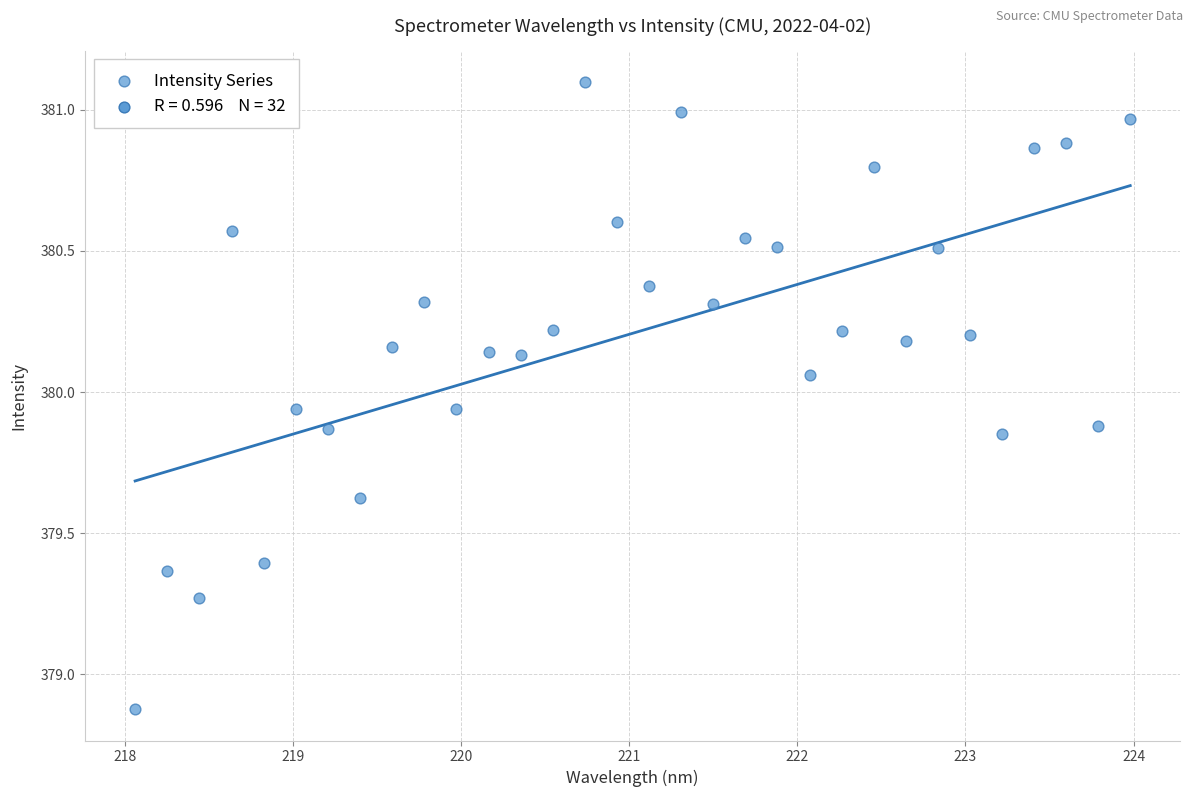

What is the range of X values (max minus min)?

5.9